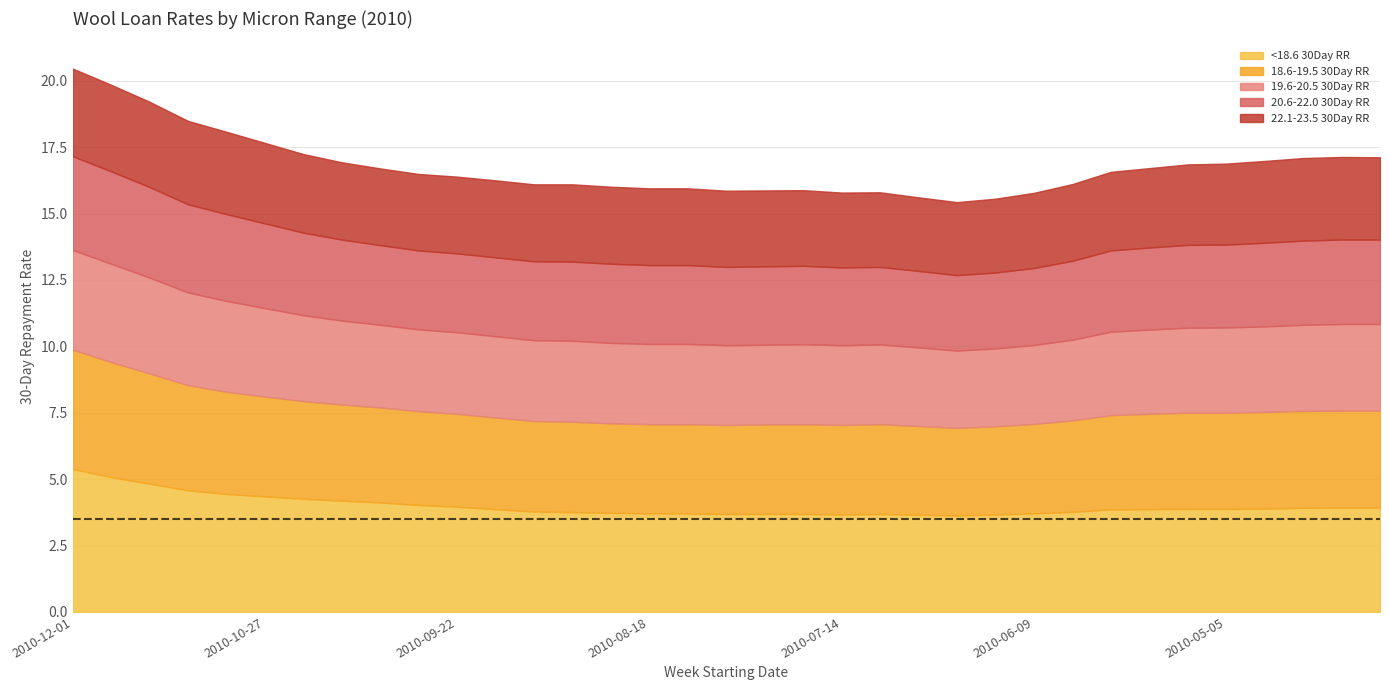

True or false: 22.1-23.5 30Day RR has a value of 1.5 at 2010-11-03.

False